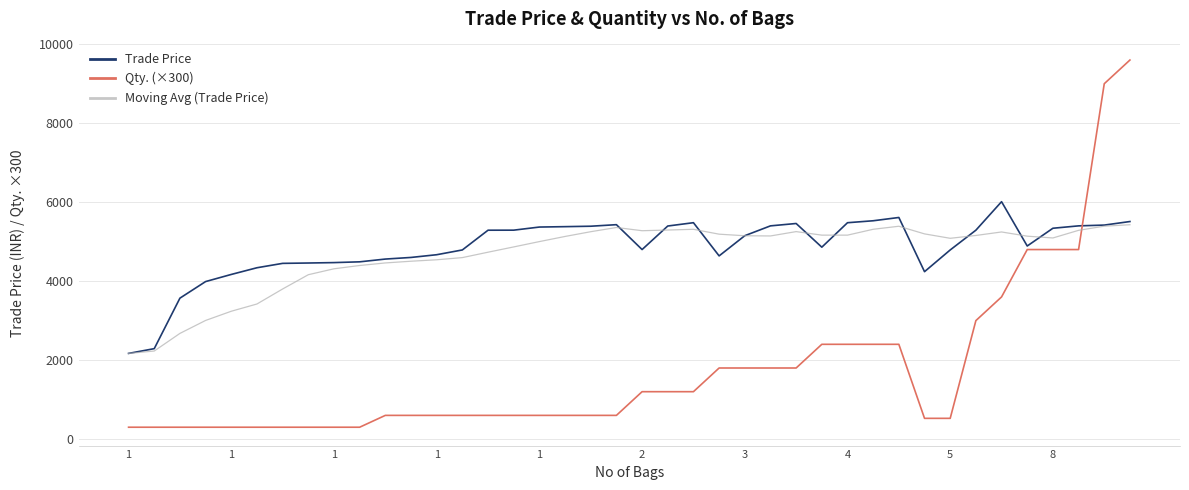

Which series has the largest range (max minus min)?

Qty. (×300)